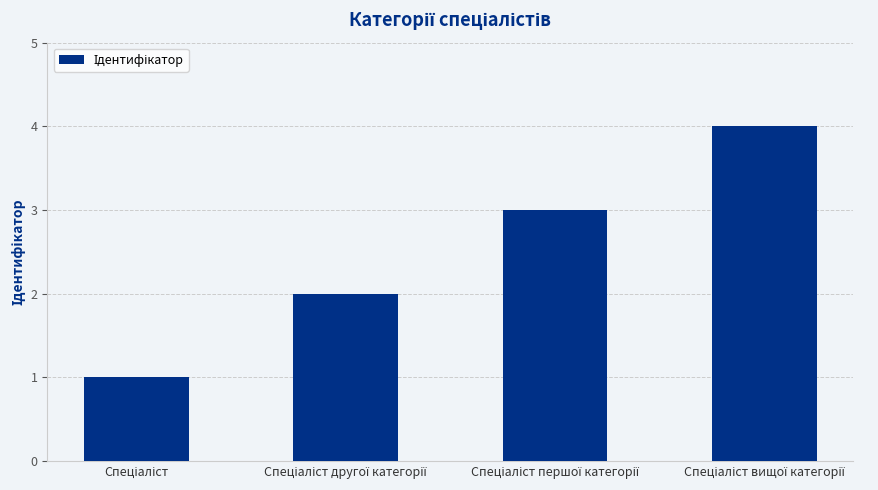

What is the difference between the maximum and minimum values?

3